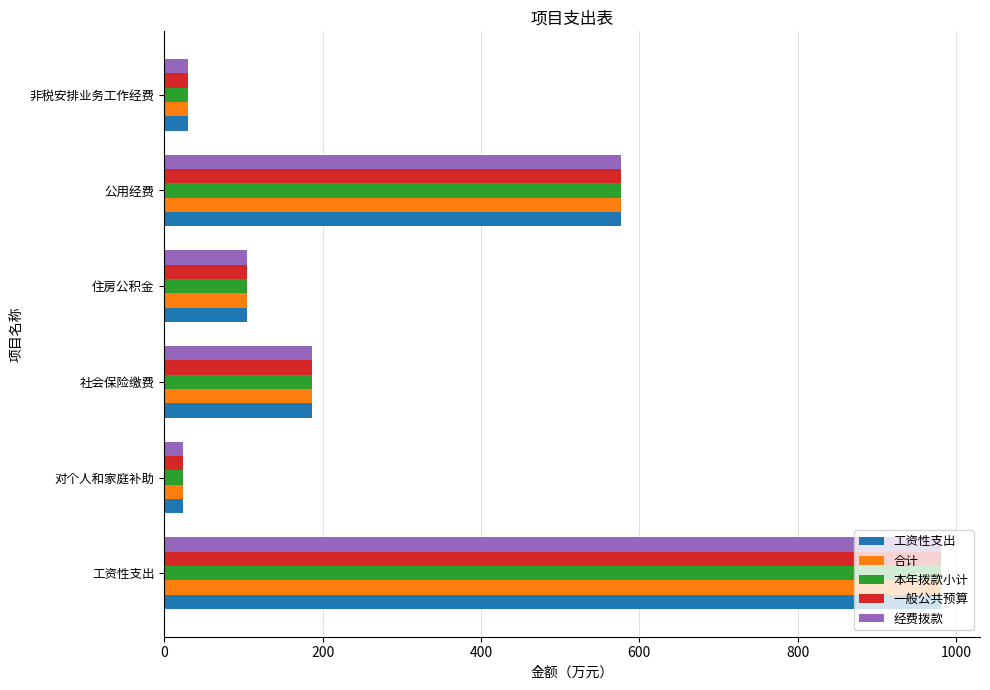

Is the value of 一般公共预算 at 公用经费 greater than the value of 合计 at 非税安排业务工作经费?

Yes